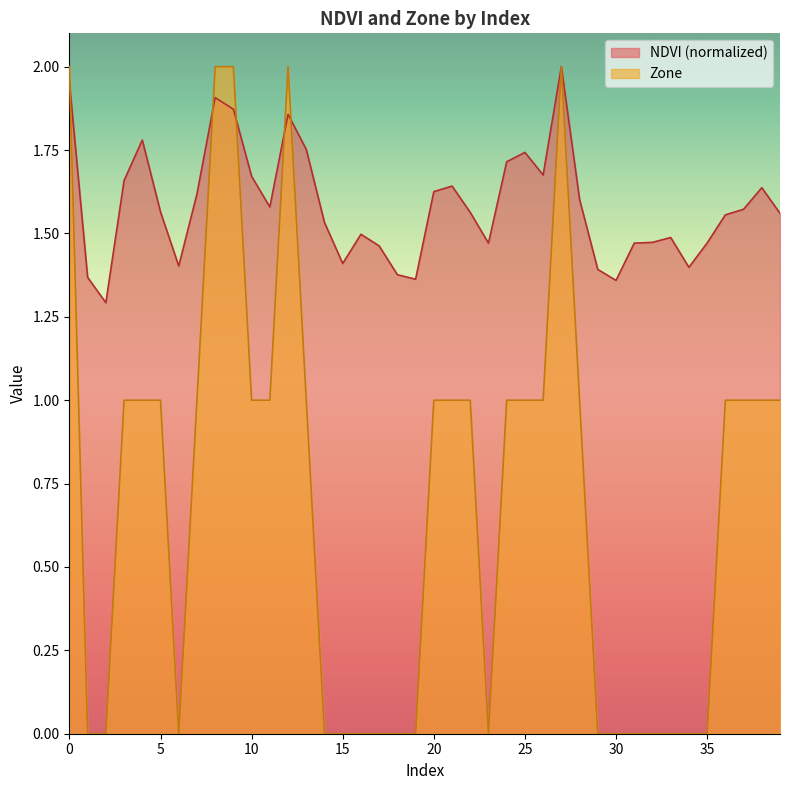

At how many categories does at least one series exceed 0?

40